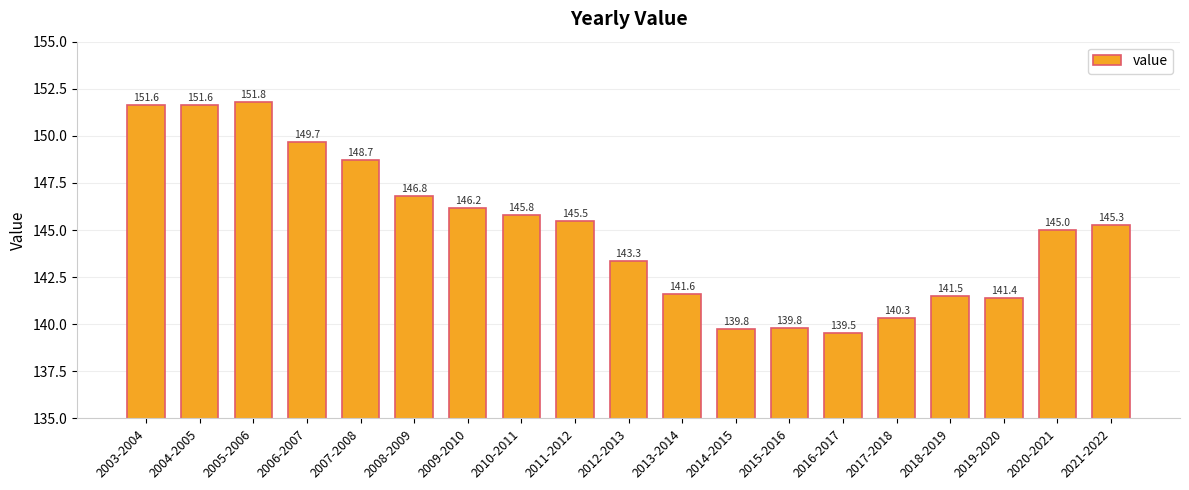

Is it true that the value at 2013-2014 is 32.5?

False